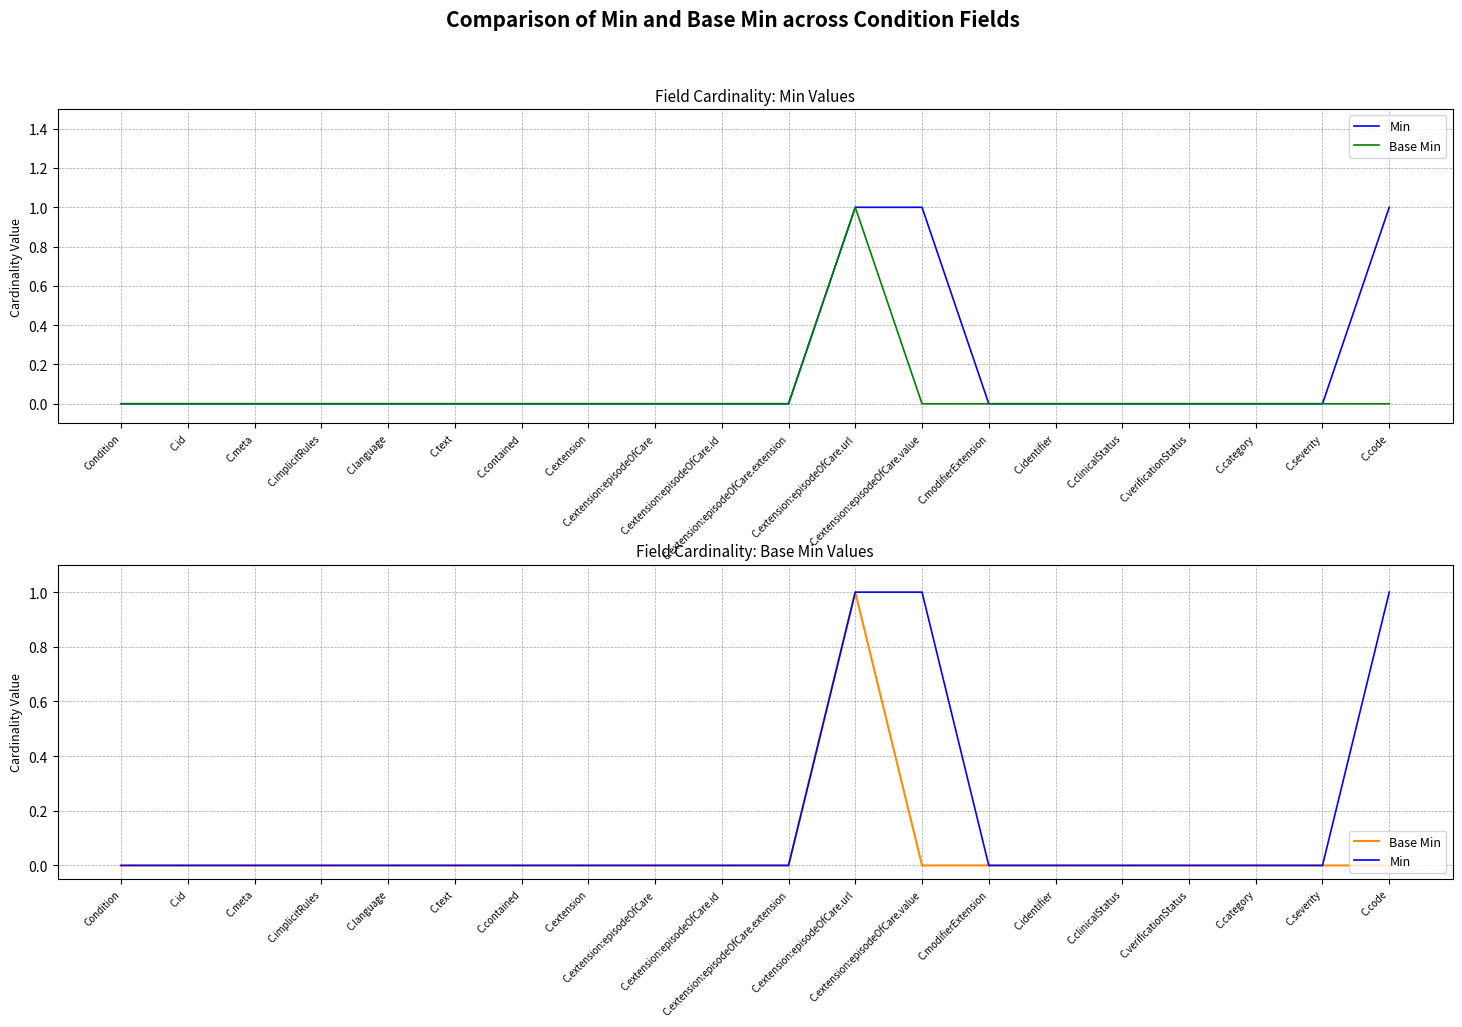

How many lines are shown in the chart?

2